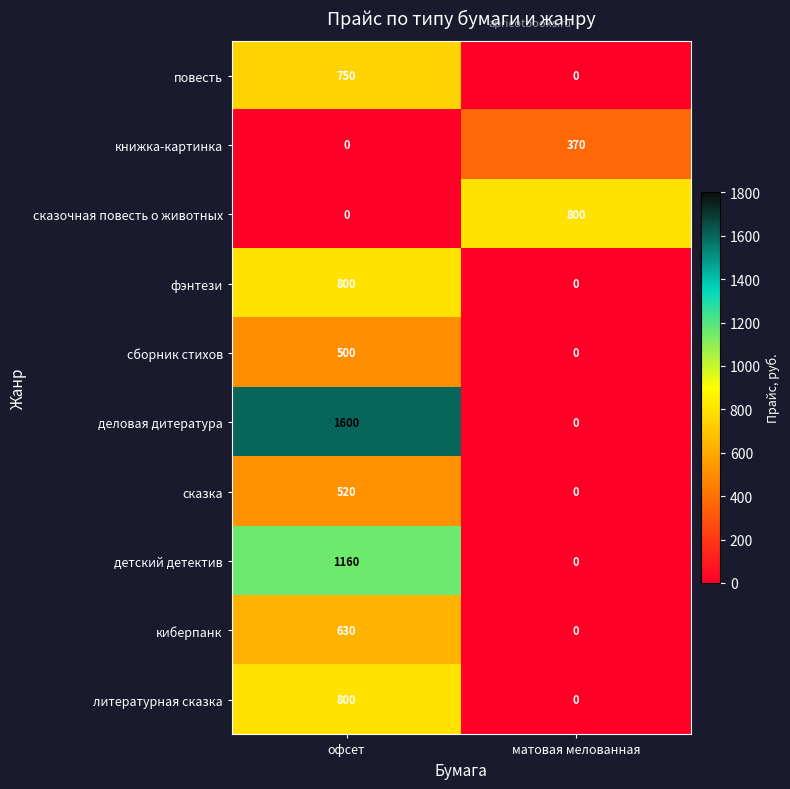

Reading right to left, extract all data points from this chart.

повесть: матовая мелованная=0	офсет=750
книжка-картинка: матовая мелованная=370	офсет=0
сказочная повесть о животных: матовая мелованная=800	офсет=0
фэнтези: матовая мелованная=0	офсет=800
сборник стихов: матовая мелованная=0	офсет=500
деловая дитература: матовая мелованная=0	офсет=1600
сказка: матовая мелованная=0	офсет=520
детский детектив: матовая мелованная=0	офсет=1160
киберпанк: матовая мелованная=0	офсет=630
литературная сказка: матовая мелованная=0	офсет=800